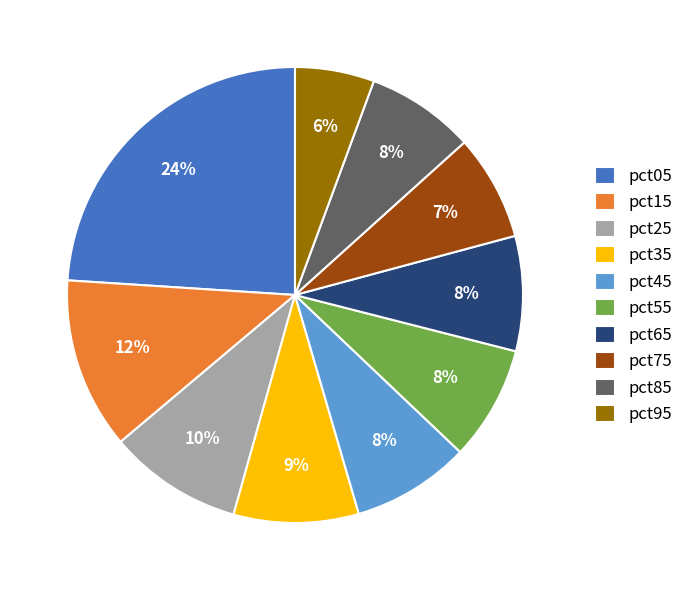

Combined, do pct75 and pct55 account for over 50%?

No